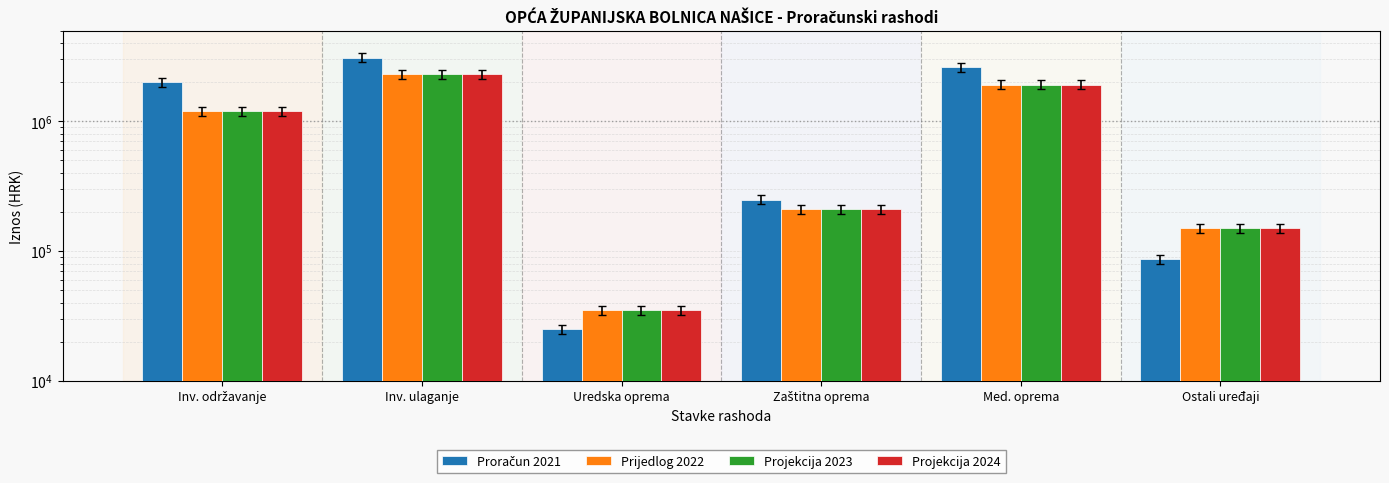

What is the sum of all Prijedlog 2022 values?

5818500